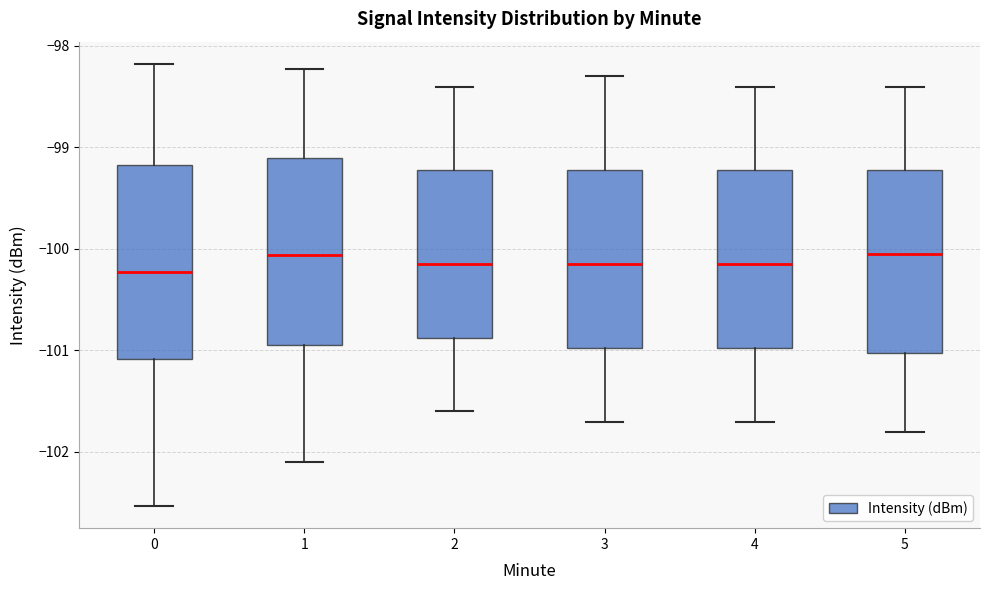

Where does the lower whisker of the box at x = 3 end on the y-axis? The values are not printed on the chart, so give them approximately, as read against the axis.

-101.7